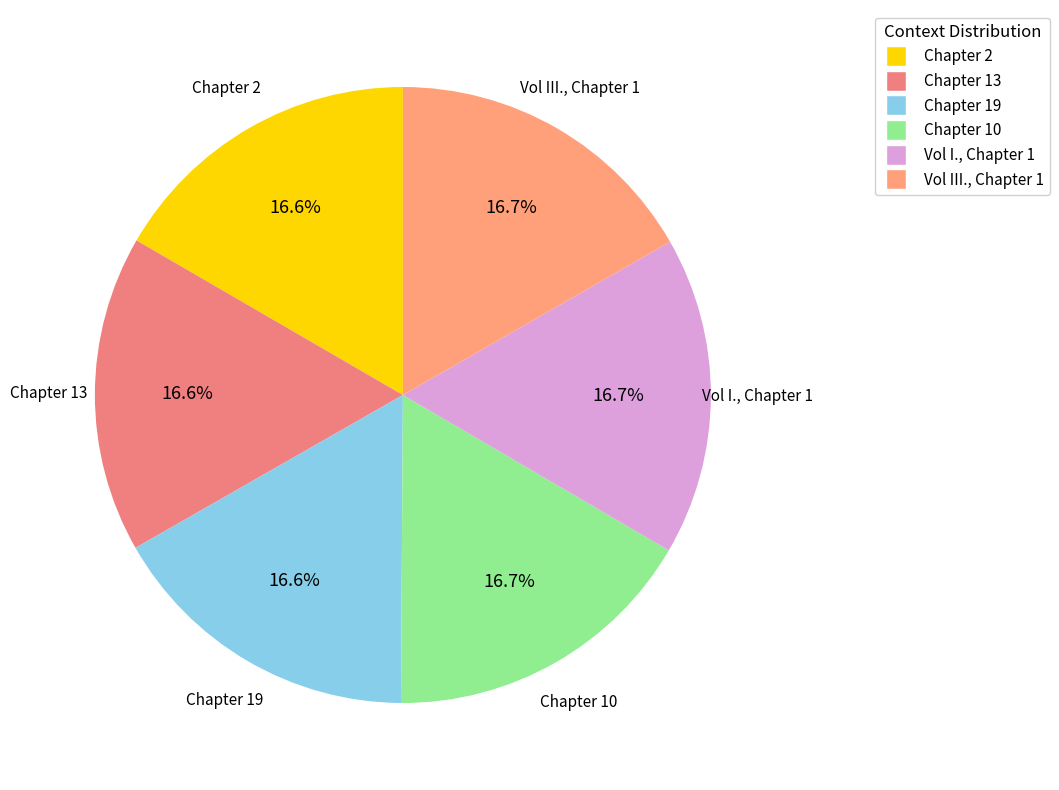

What percentage is NOT represented by Chapter 13?

83.4%